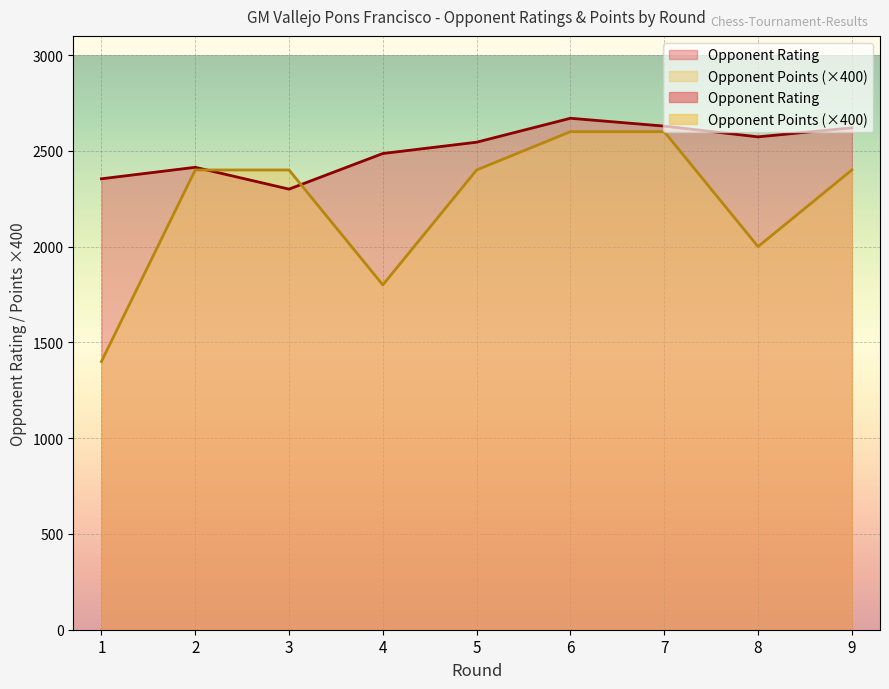

Which category has the lowest value in the Opponent Points series?

1